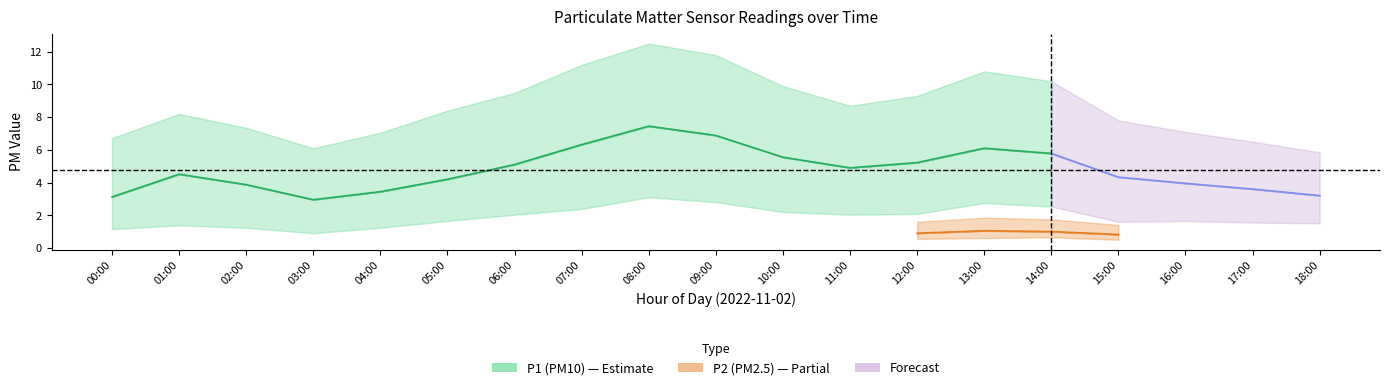

Is the value of P1 at 07:00 greater than the value of P2_upper at 04:00?

Yes